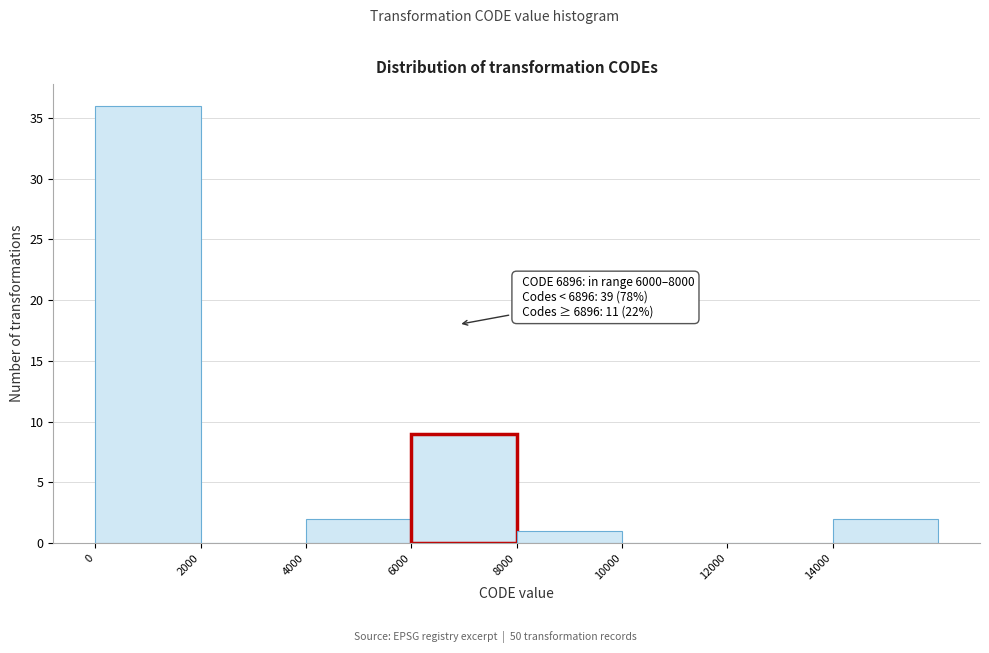

Which range on the x-axis has the tallest bar?

0 to 2000